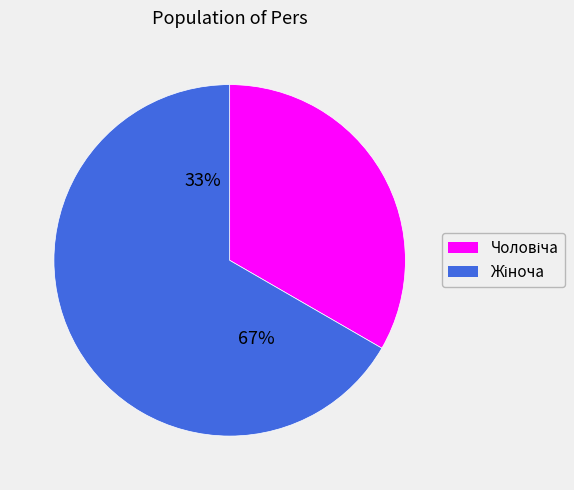

What is the majority slice?

Жіноча